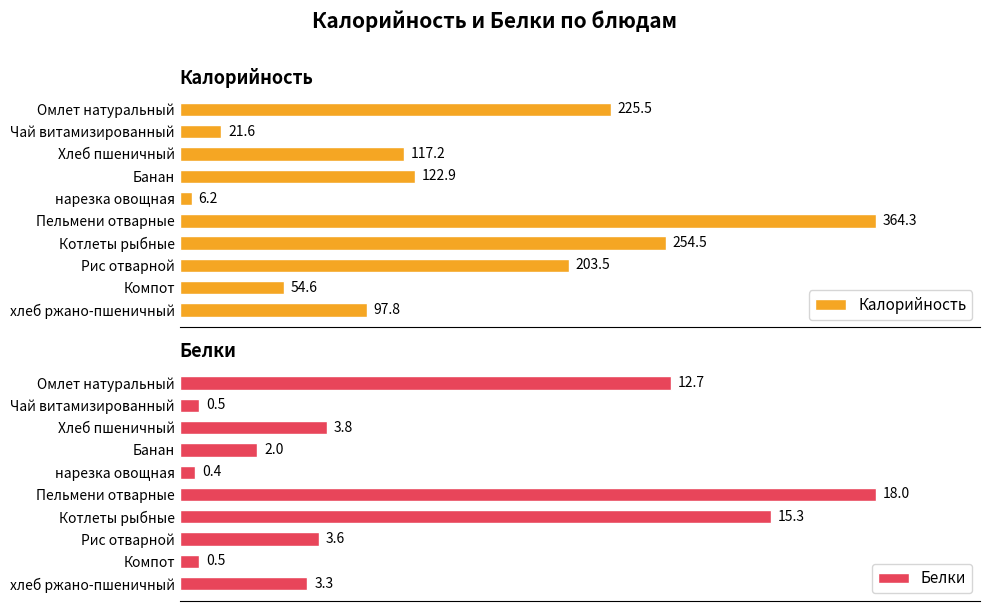

List the labels in order of Калорийность value, smallest first.

нарезка овощная, Чай витамизированный, Компот, хлеб ржано-пшеничный, Хлеб пшеничный, Банан, Рис отварной, Омлет натуральный, Котлеты рыбные, Пельмени отварные